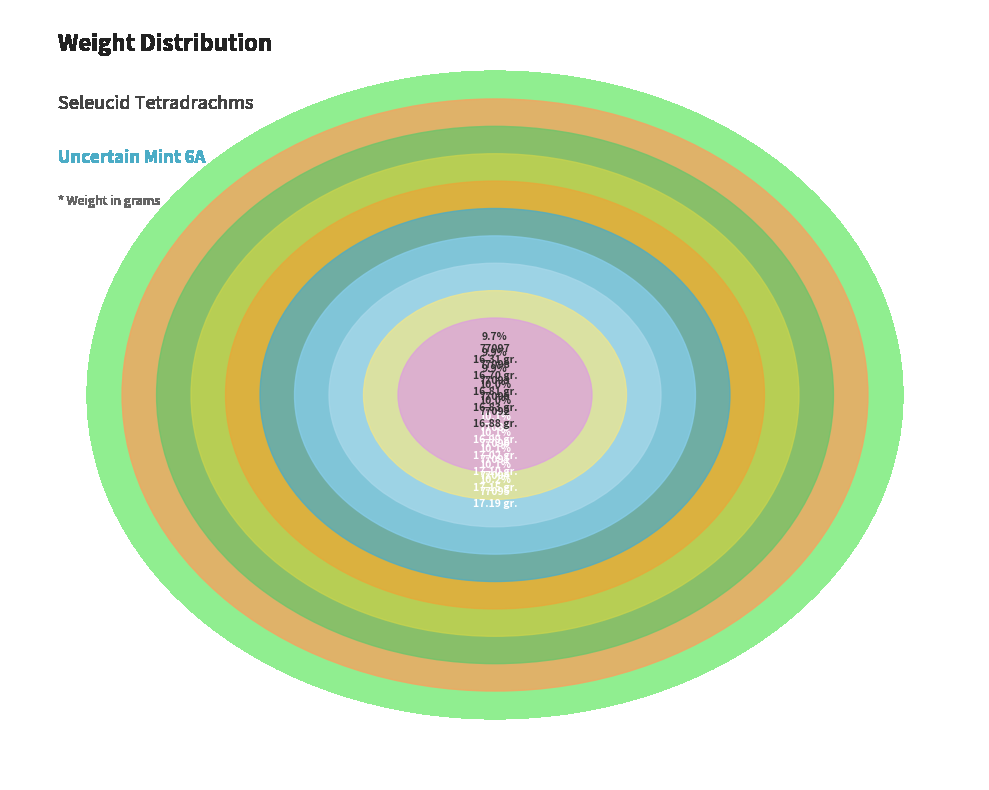

What percentage is NOT represented by 1944.100.77095?

89.8%